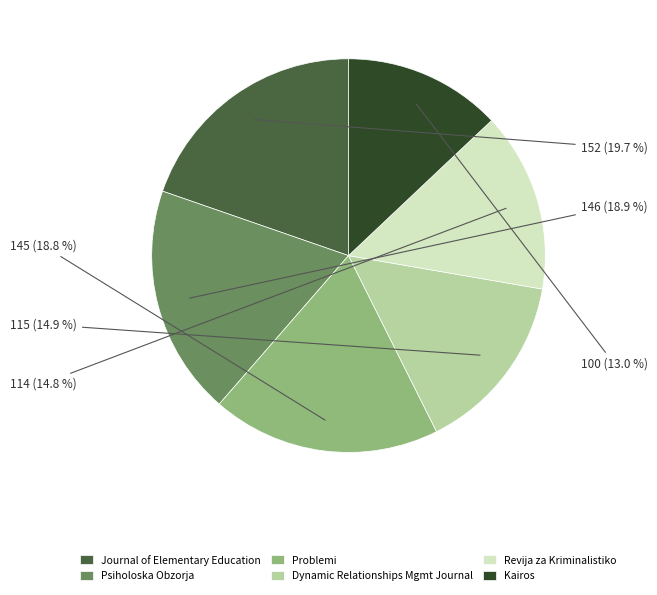

The Problemi slice represents 12% of the pie. True or false?

False